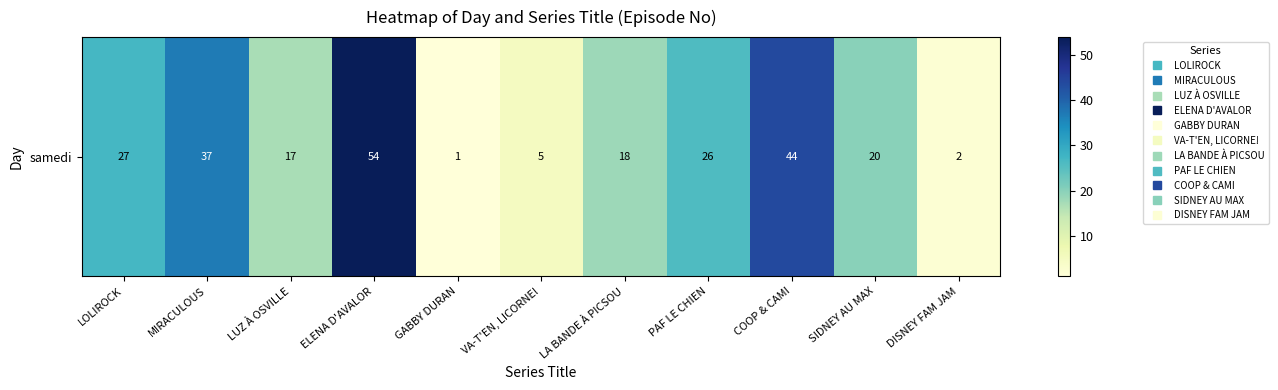

Which has a higher value, MIRACULOUS or ELENA D'AVALOR?

ELENA D'AVALOR